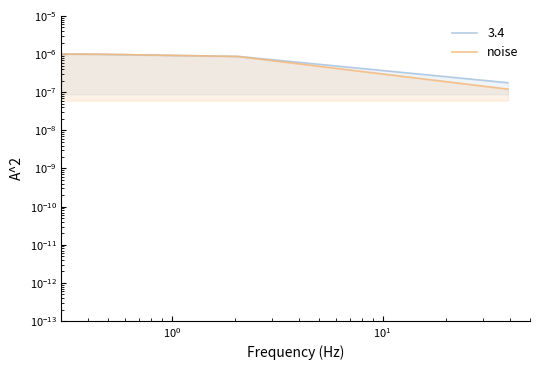

The value at 7 is 0.0. True or false?

False